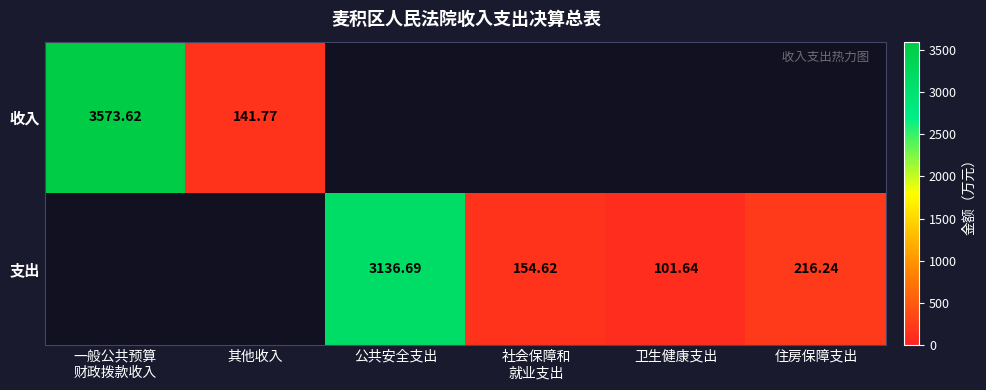

Which series has the largest range (max minus min)?

收入